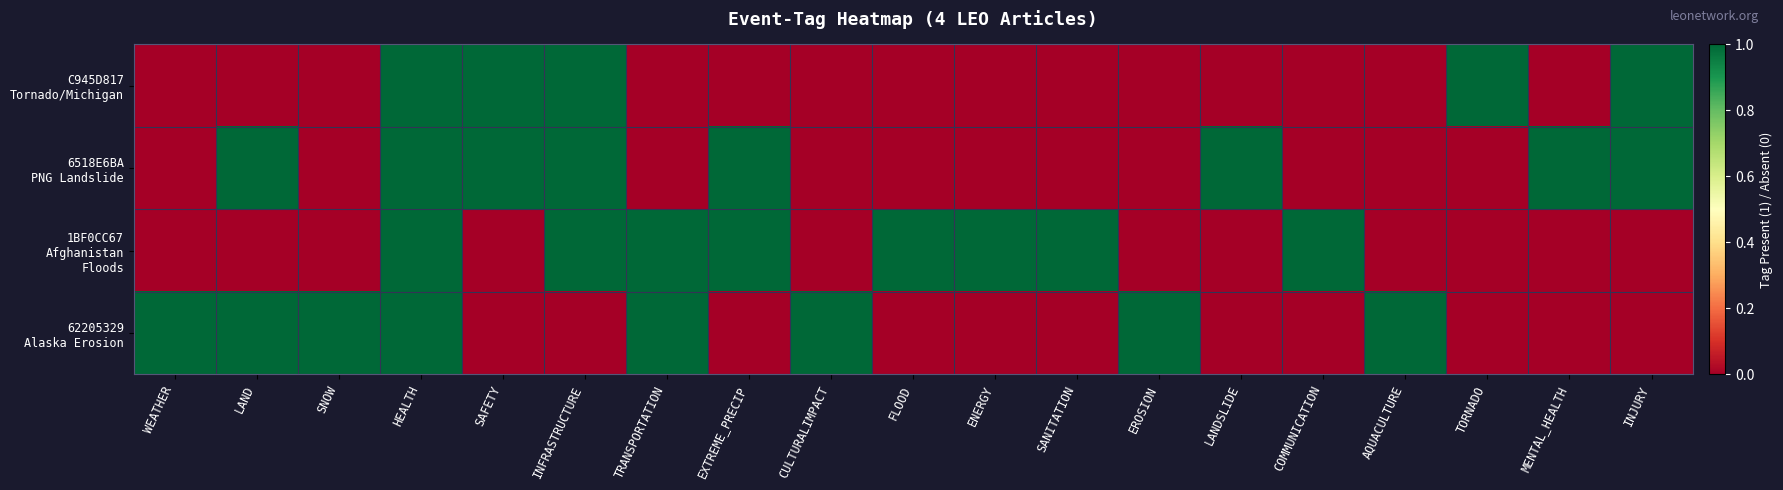

What is the difference between the highest and lowest values at SANITATION?

1